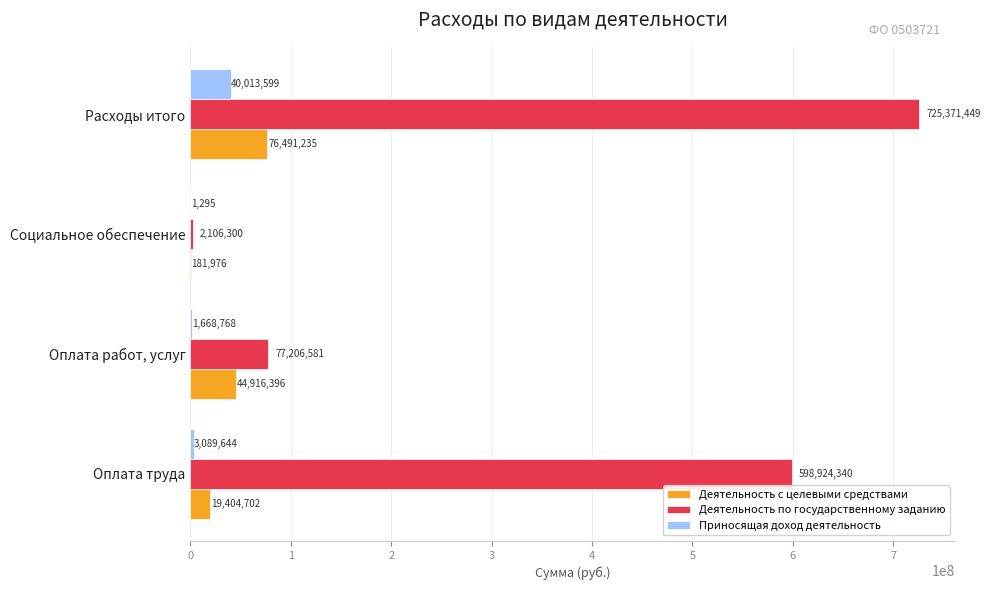

The Деятельность с целевыми средствами series shows 76491235.4 at Расходы итого. True or false?

True